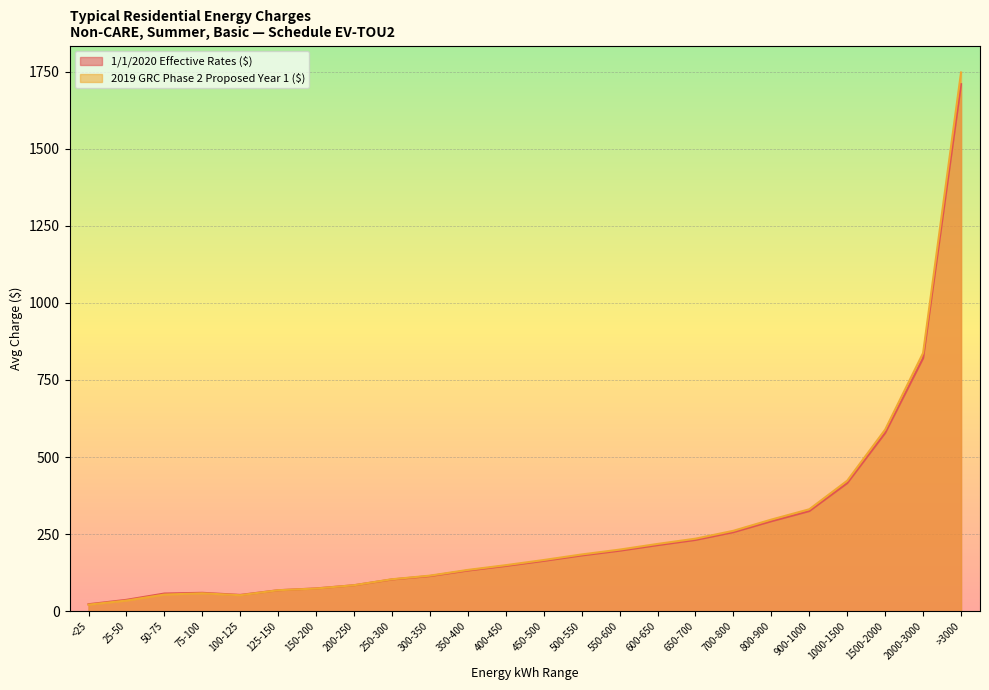

How many data points does each series have?

24